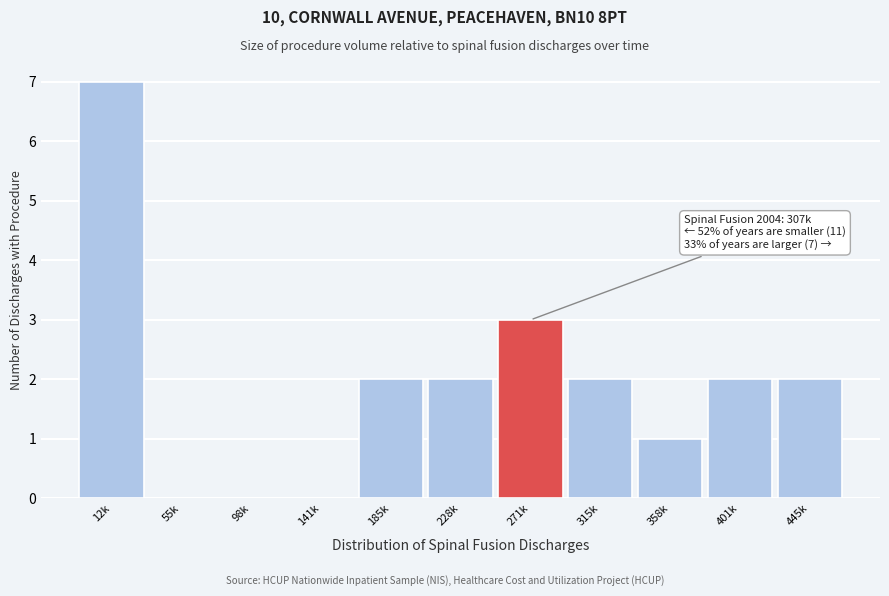

Reading left to right, transcribe all the data shown in this chart.

12k=7	55k=0	98k=0	141k=0	185k=2	228k=2	271k=3	315k=2	358k=1	401k=2	445k=2